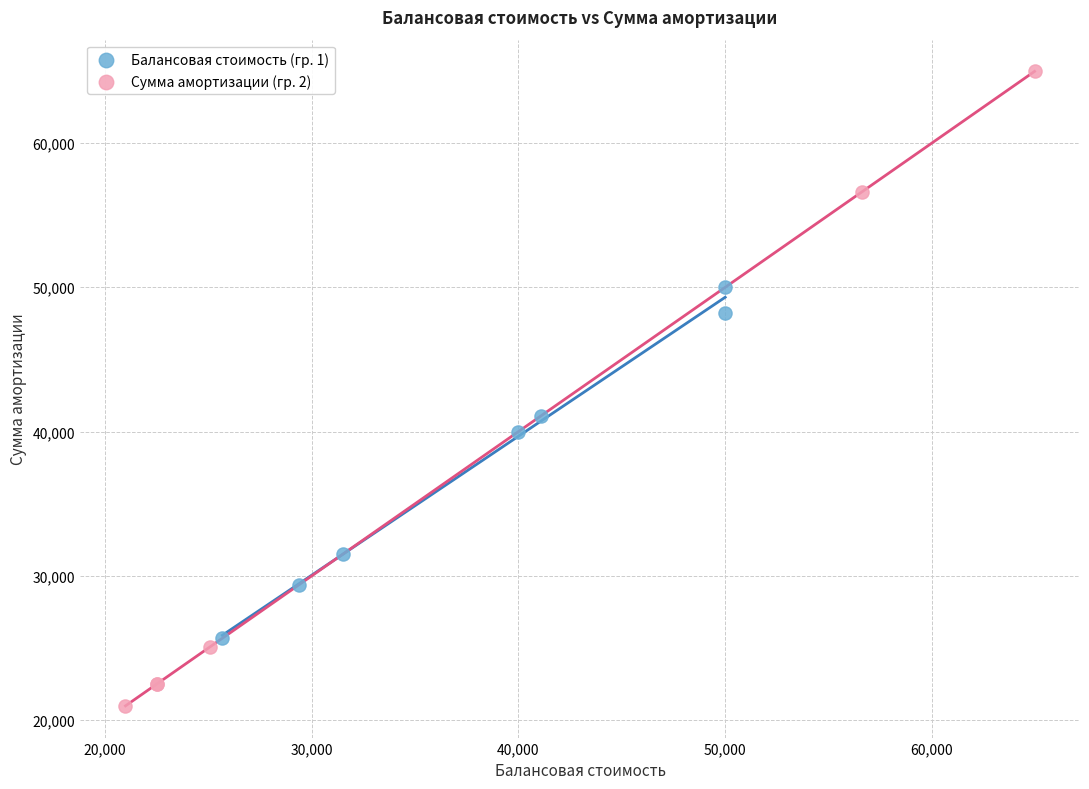

Which series reaches the minimum Y coordinate?

Сумма амортизации (гр. 2)